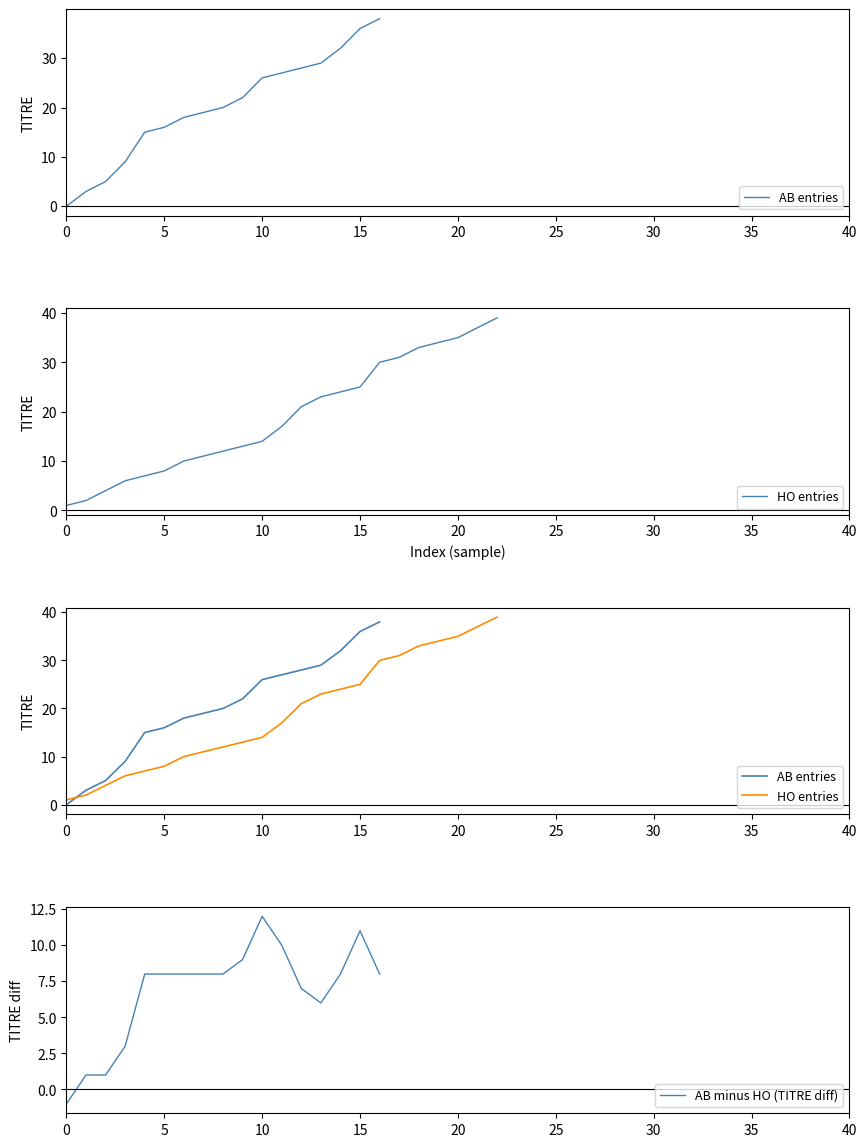

What is the highest value of the AB minus HO (TITRE diff) series?

12